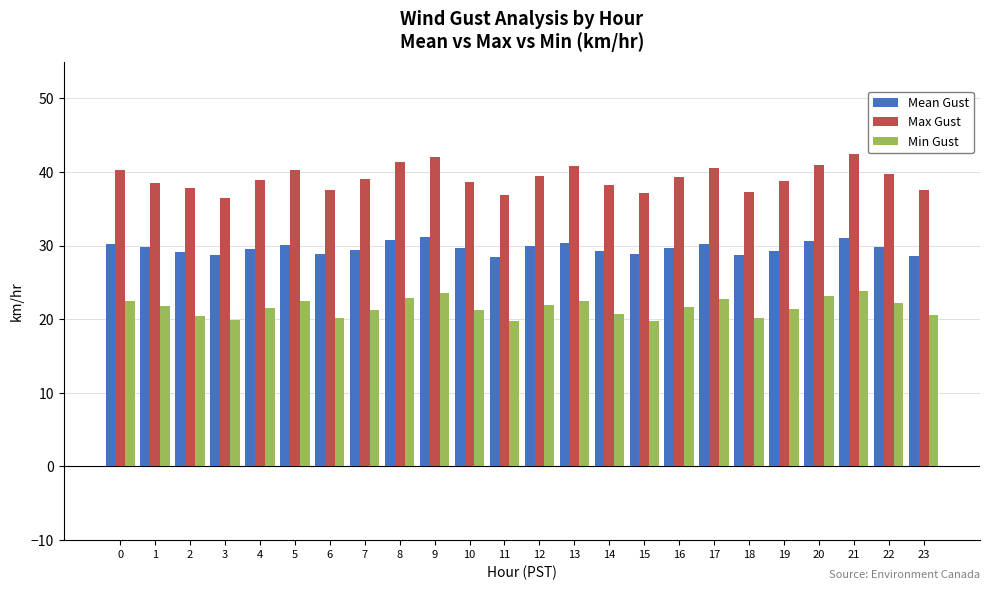

What is the lowest value of the Max Gust series?

36.4